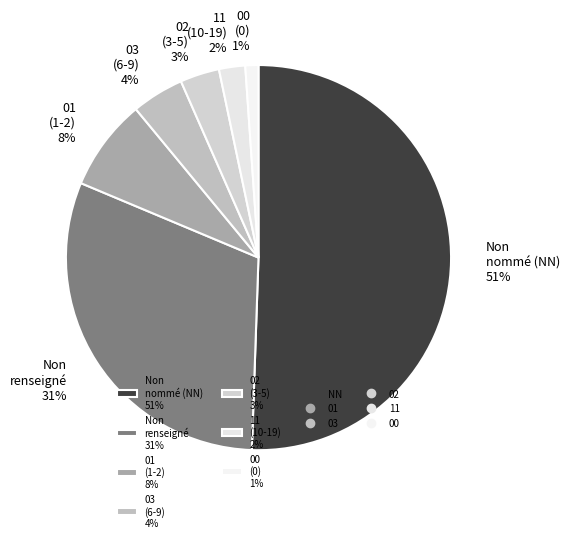

How many segments does this pie chart have?

7